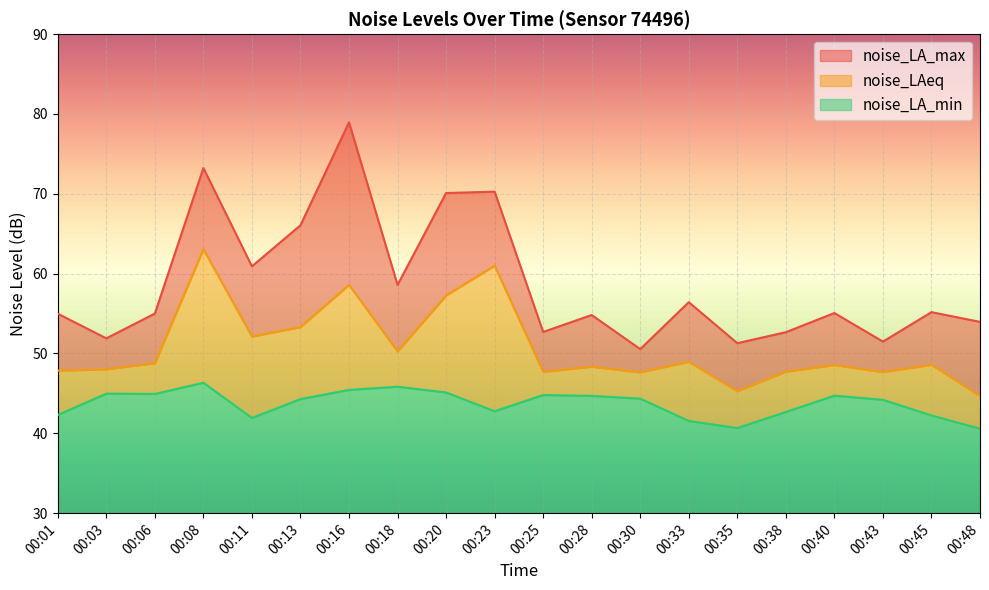

True or false: noise_LA_min has a value of 45.4 at 00:16.

True